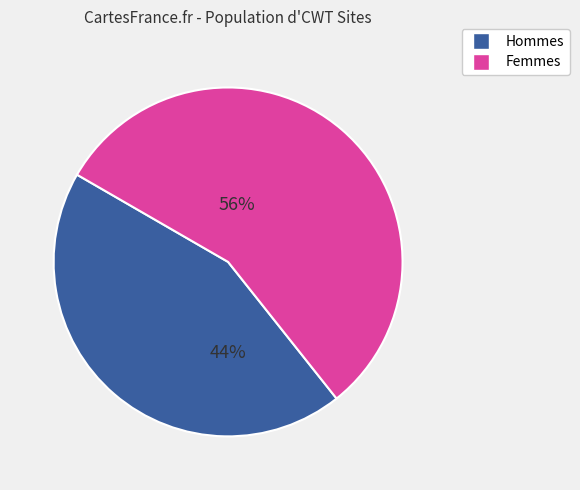

To the nearest percent, what is the average slice percentage?

50%